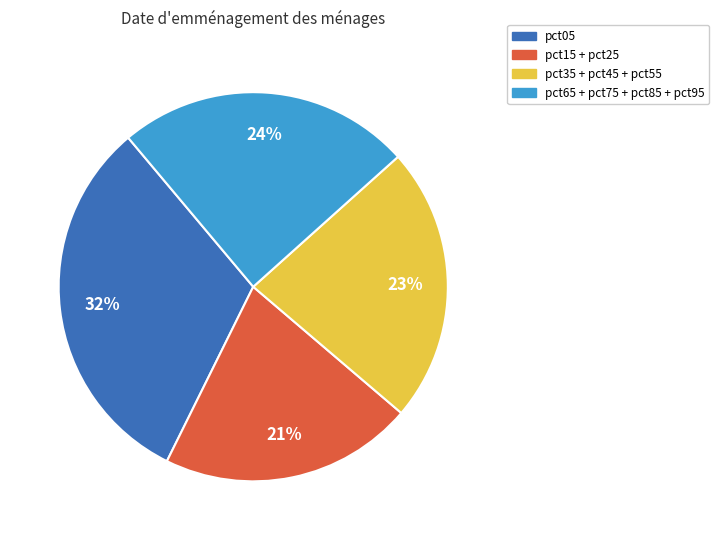

Is it true that pct05 is 43% of the pie?

False